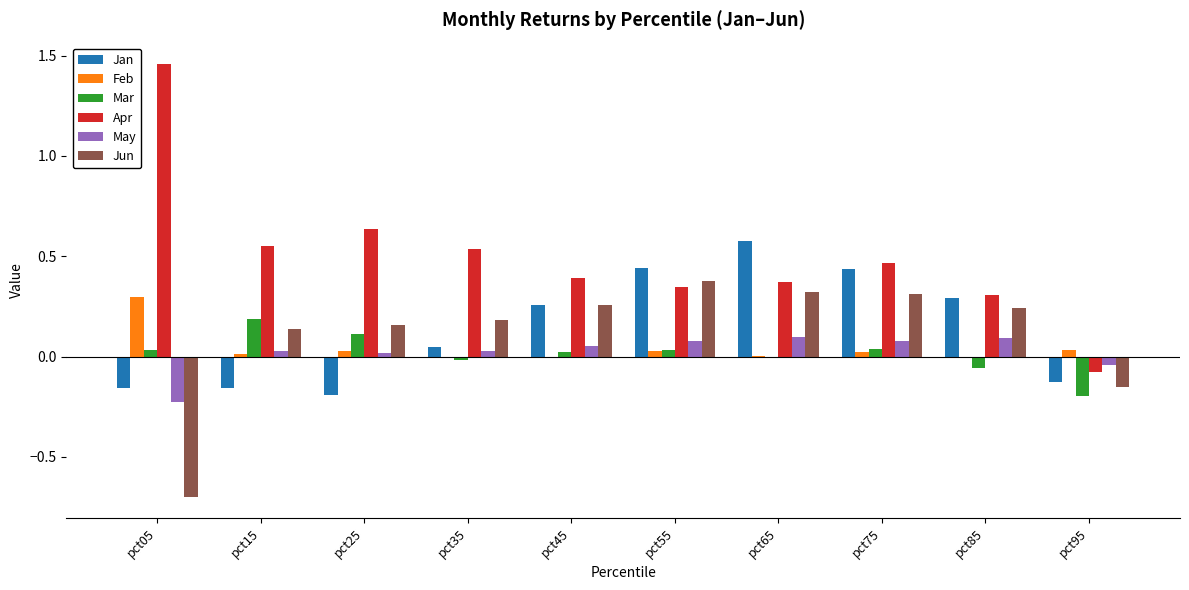

Count the Jun values in the range 0 to 1.

8